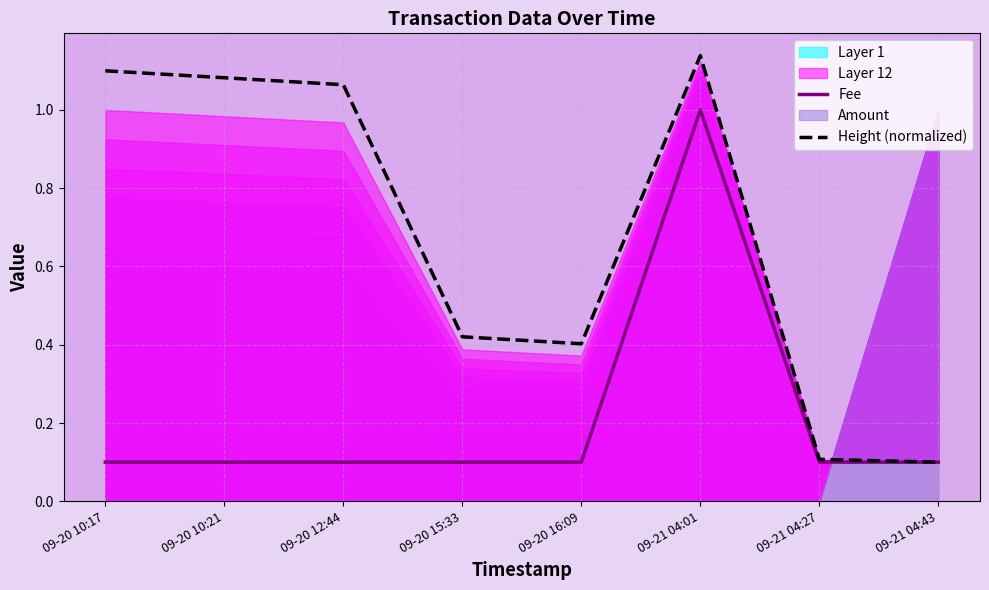

What is the difference between the maximum and minimum values in the Fee series?

0.9